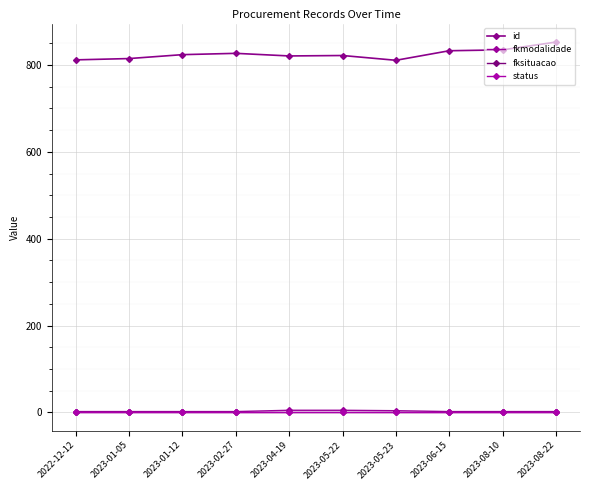

True or false: fksituacao and status intersect in this chart.

False